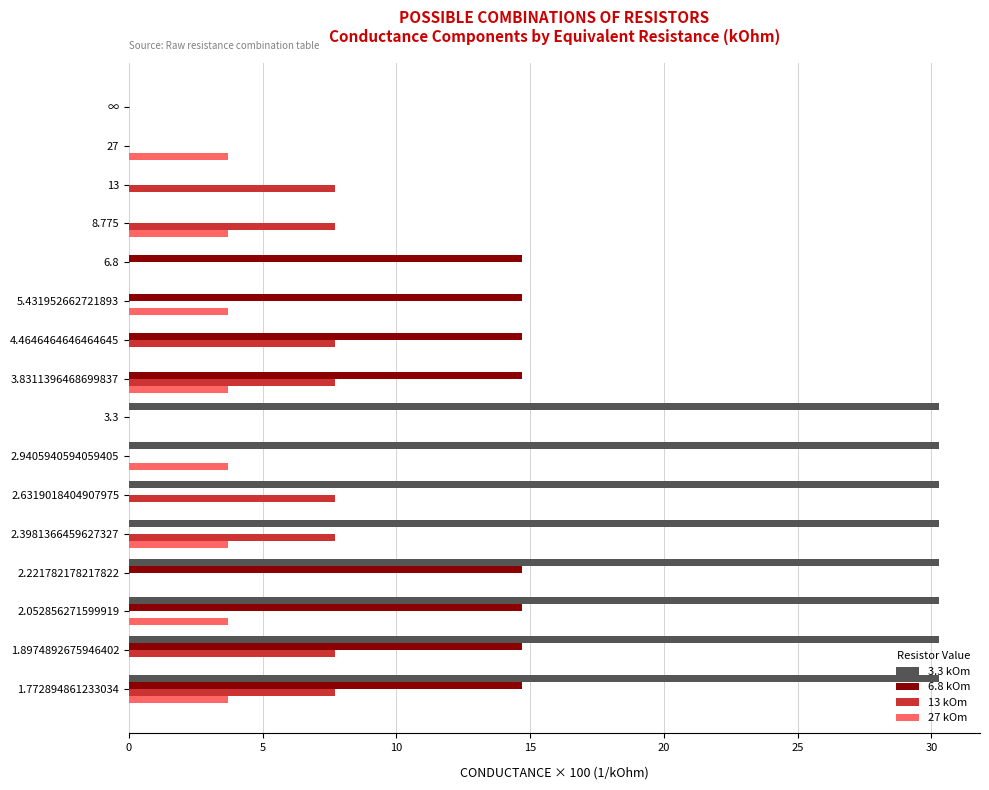

Which series has the largest total across all categories?

3.3 kOm